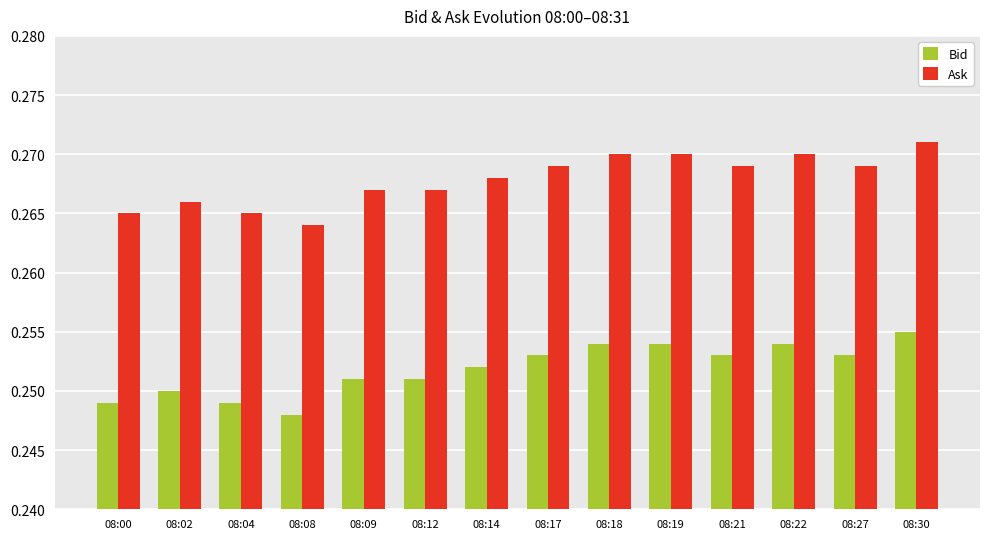

What is the total value across all series at 08:22?

0.5